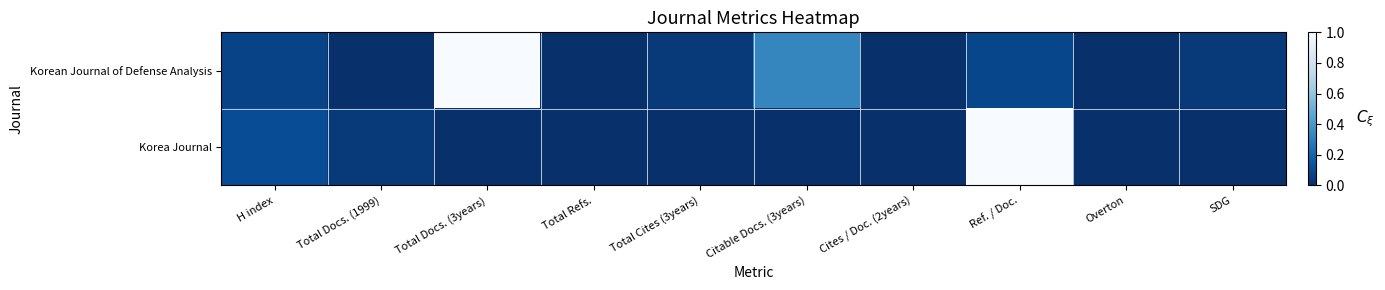

Rank the series at Total Docs. (1999) from highest to lowest value.

Korea Journal, Korean Journal of Defense Analysis